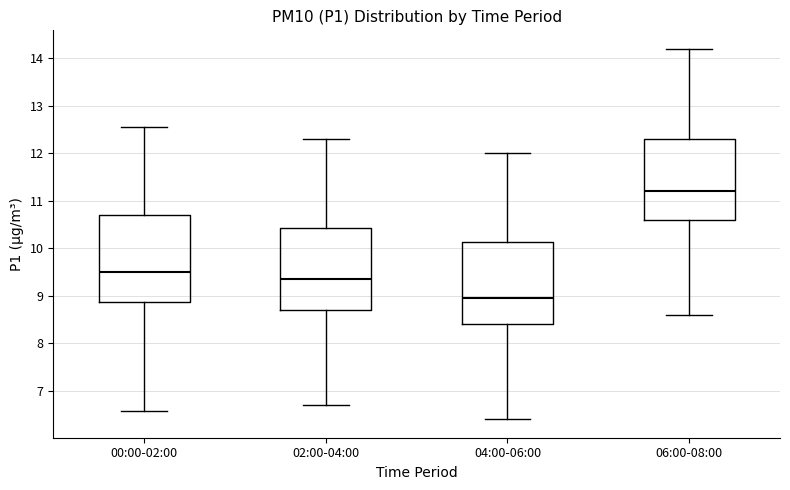

Where is the lower edge of the box for 06:00-08:00 on the y-axis? The values are not printed on the chart, so give them approximately, as read against the axis.

10.6